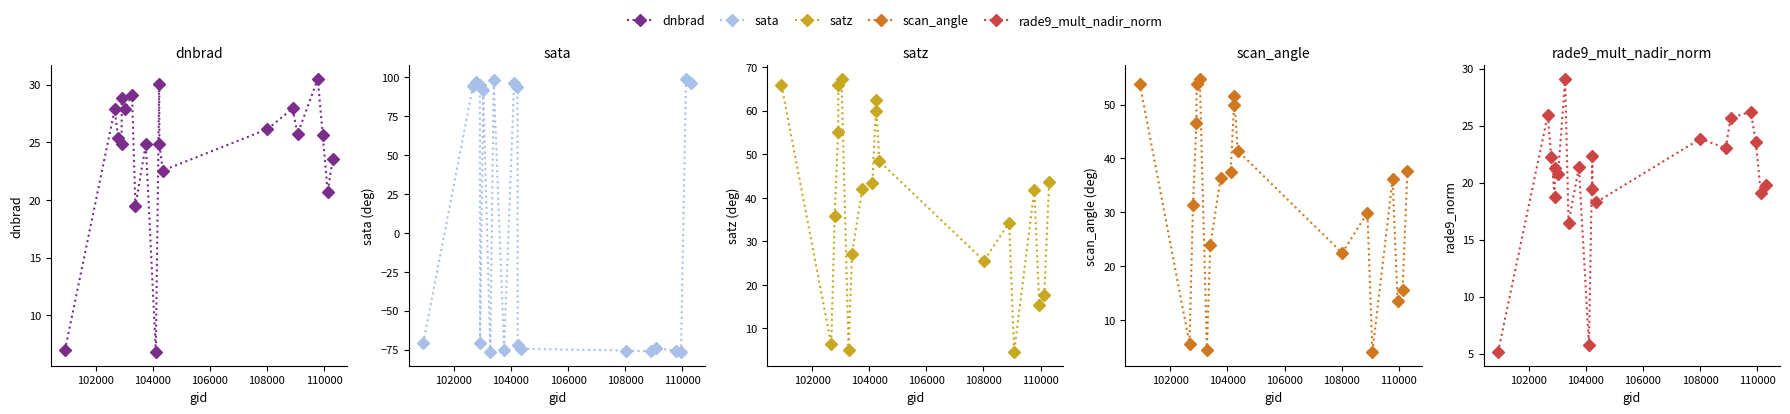

After their last crossing, which series has the higher values: scan_angle or dnbrad?

scan_angle